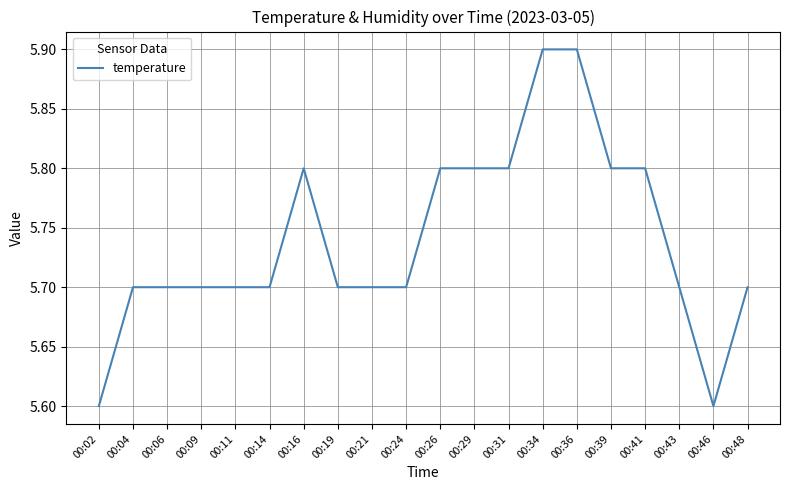

Count the number of categories in the chart.

20